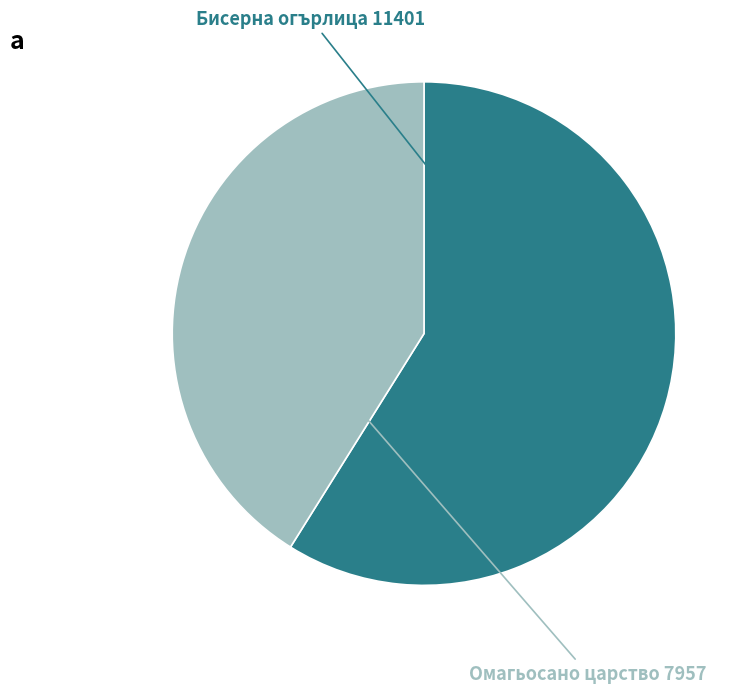

Is there a majority slice in this chart?

Yes